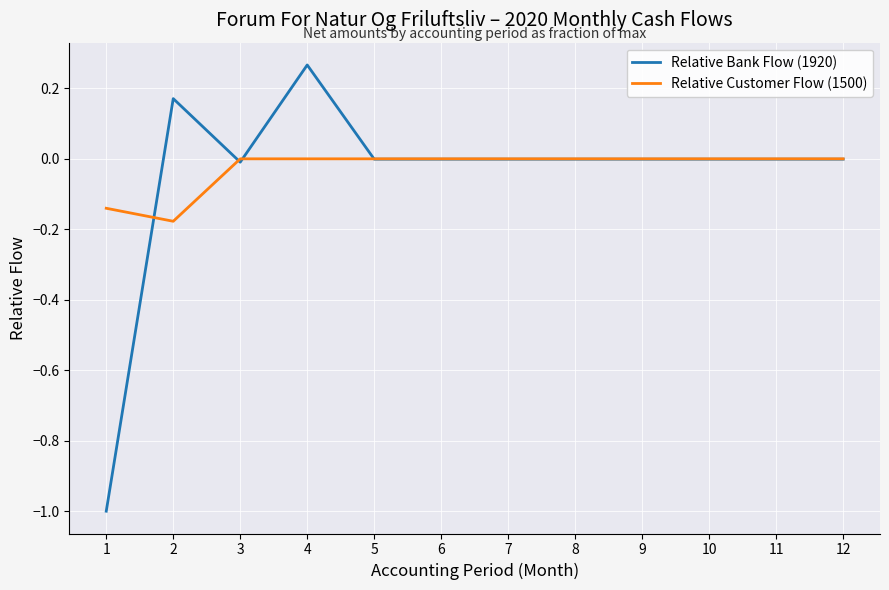

Which label corresponds to the largest value in the chart?

4